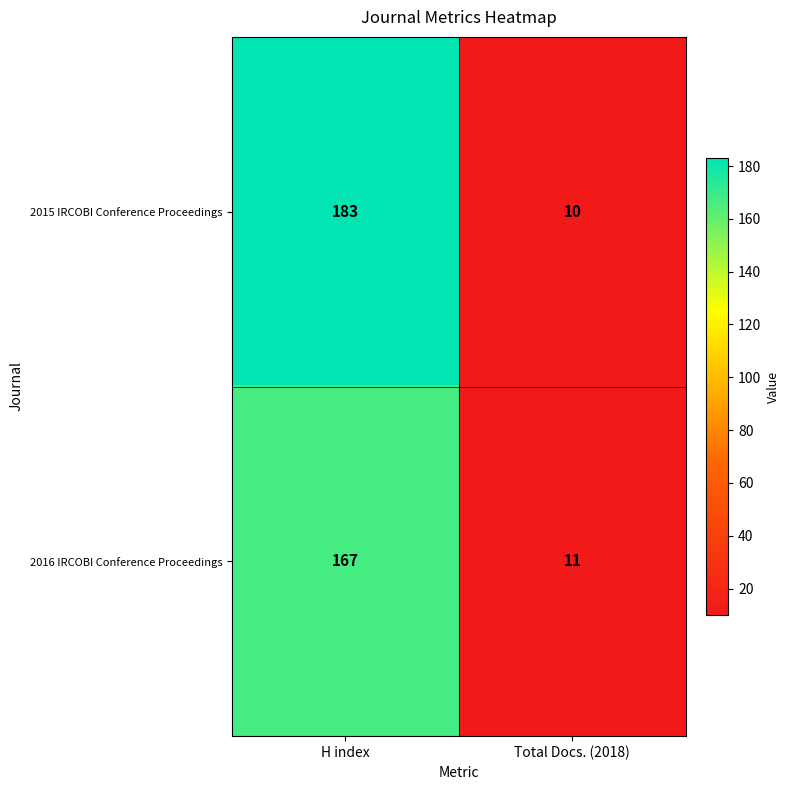

Rank the series by their average value, from lowest to highest.

2016 IRCOBI Conference Proceedings, 2015 IRCOBI Conference Proceedings